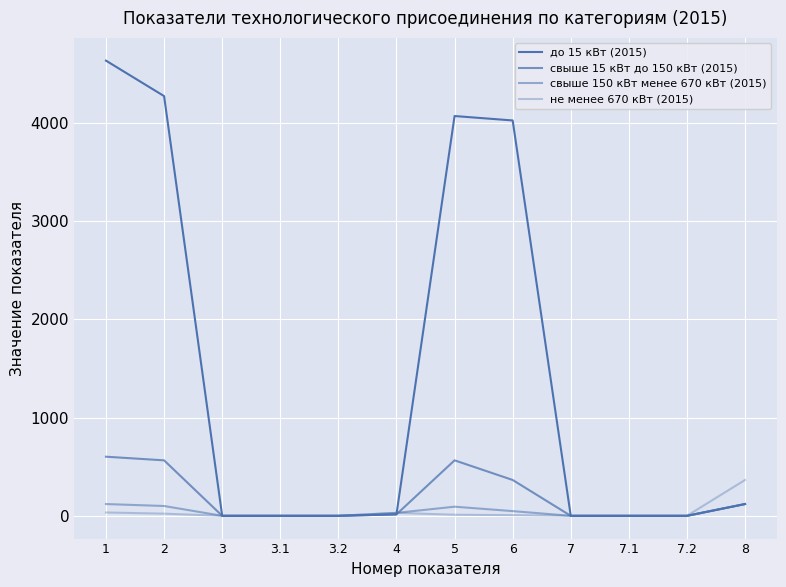

Reading left to right, what are all the values shown in this chart?

до 15 кВт (2015): 1=4635	2=4274	3=0	3.1=0	3.2=0	4=15	5=4071	6=4026	7=0	7.1=0	7.2=0	8=120
свыше 15 кВт до 150 кВт (2015): 1=602	2=565	3=0	3.1=0	3.2=0	4=15	5=565	6=365	7=0	7.1=0	7.2=0	8=120
свыше 150 кВт менее 670 кВт (2015): 1=120	2=100	3=0	3.1=0	3.2=0	4=30	5=93	6=48	7=0	7.1=0	7.2=0	8=120
не менее 670 кВт (2015): 1=34	2=22	3=0	3.1=0	3.2=0	4=30	5=11	6=7	7=0	7.1=0	7.2=0	8=365